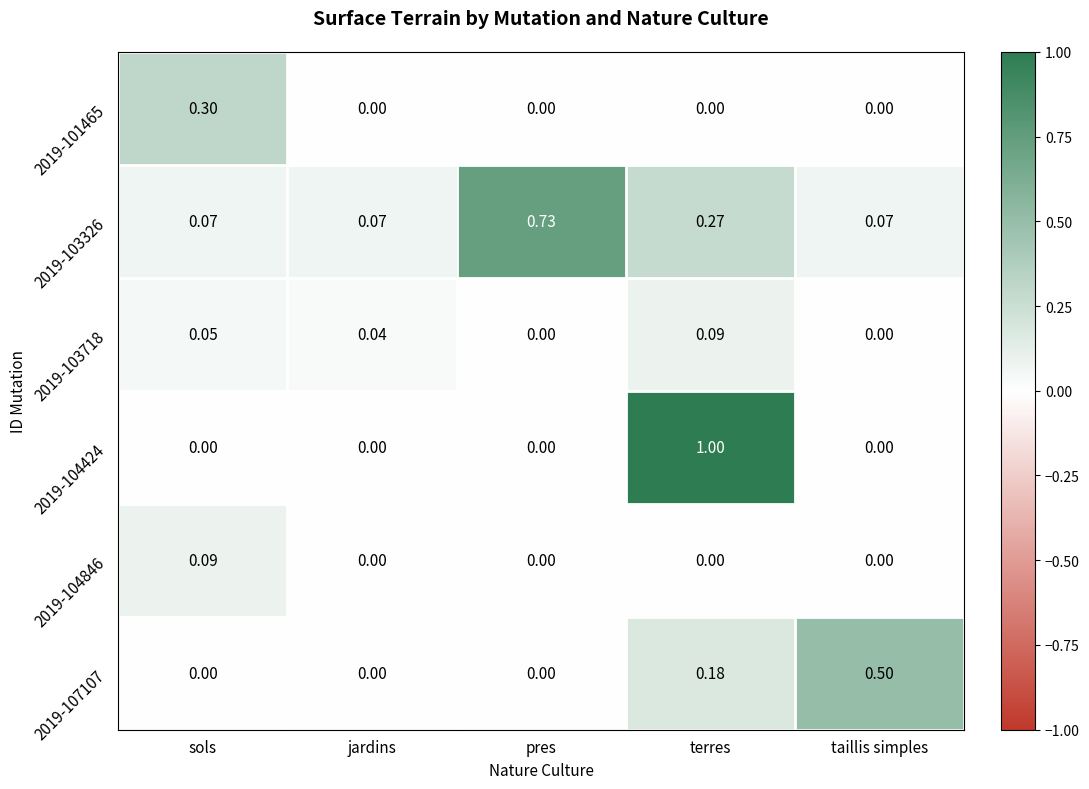

At which category is the sum across all series the highest?

terres